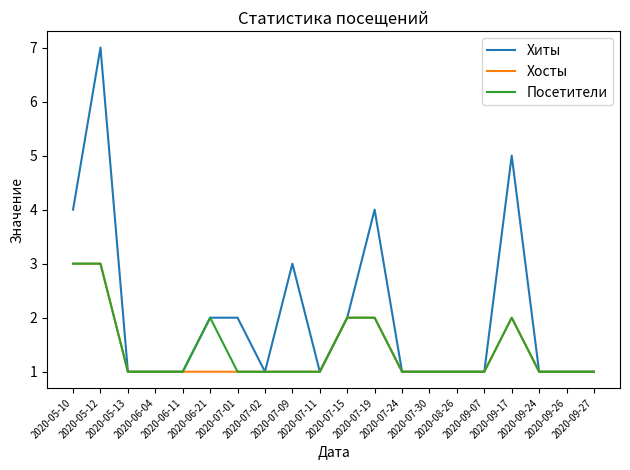

True or false: Хиты has a value of 1 at 2020-09-24.

True